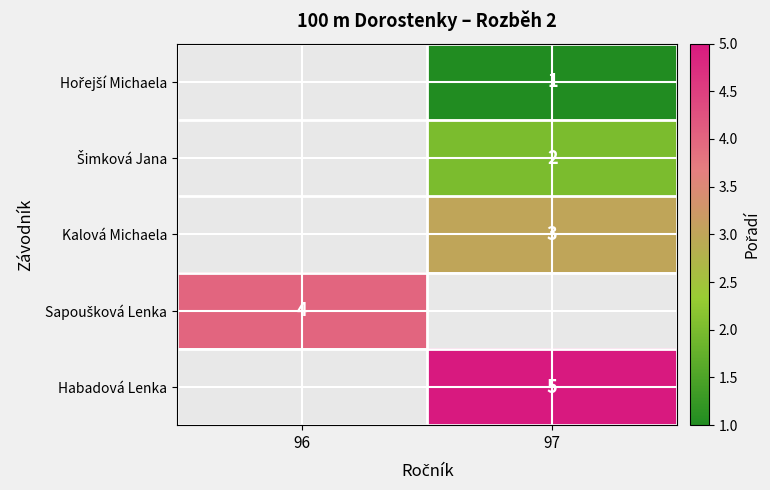

Is it true that Kalová Michaela equals 3 at 97?

True